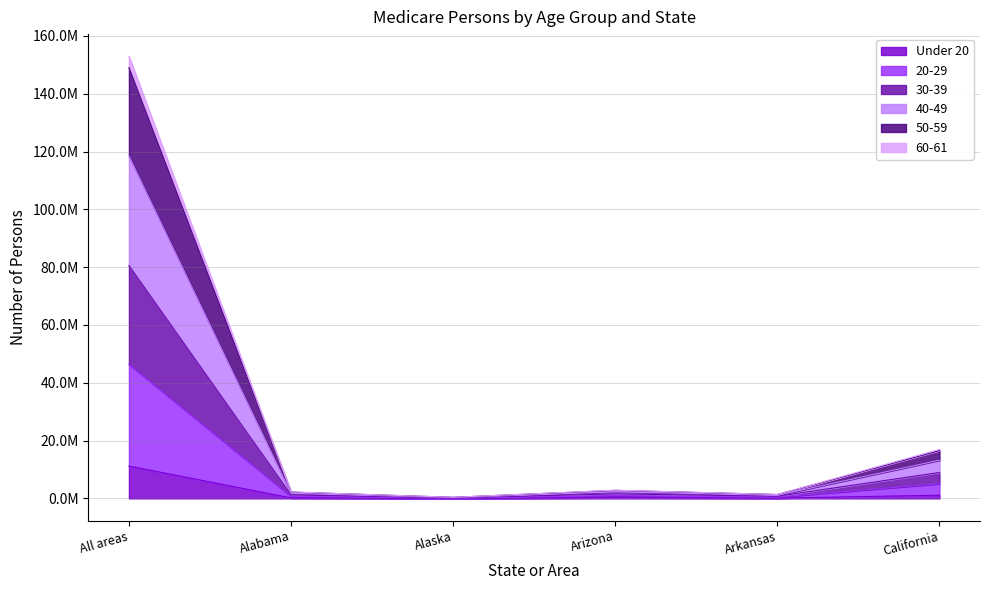

Which category has the lowest value in the 50-59 series?

Alaska